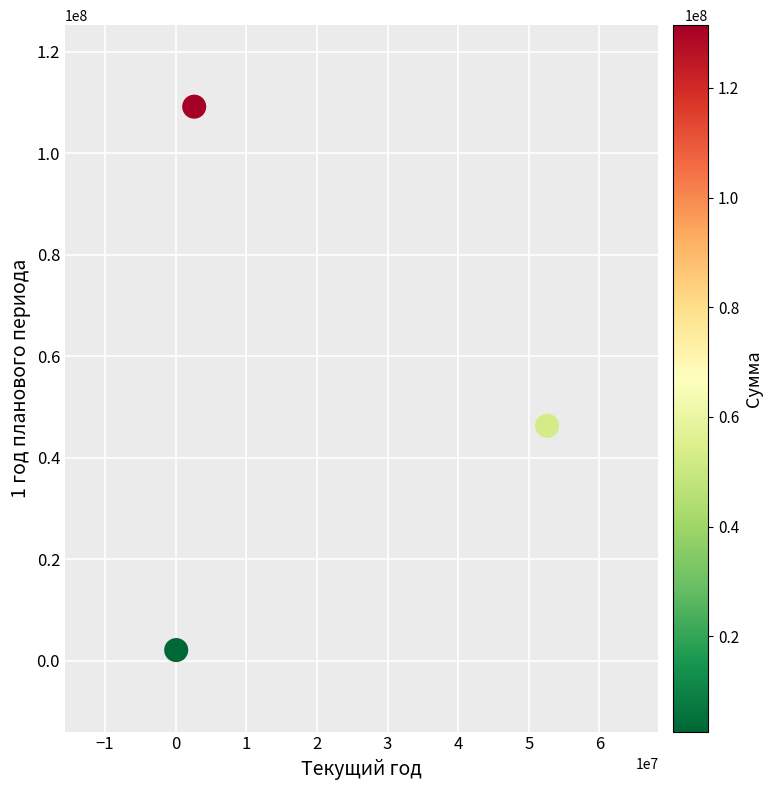

What is the range of X values (max minus min)?

52512800